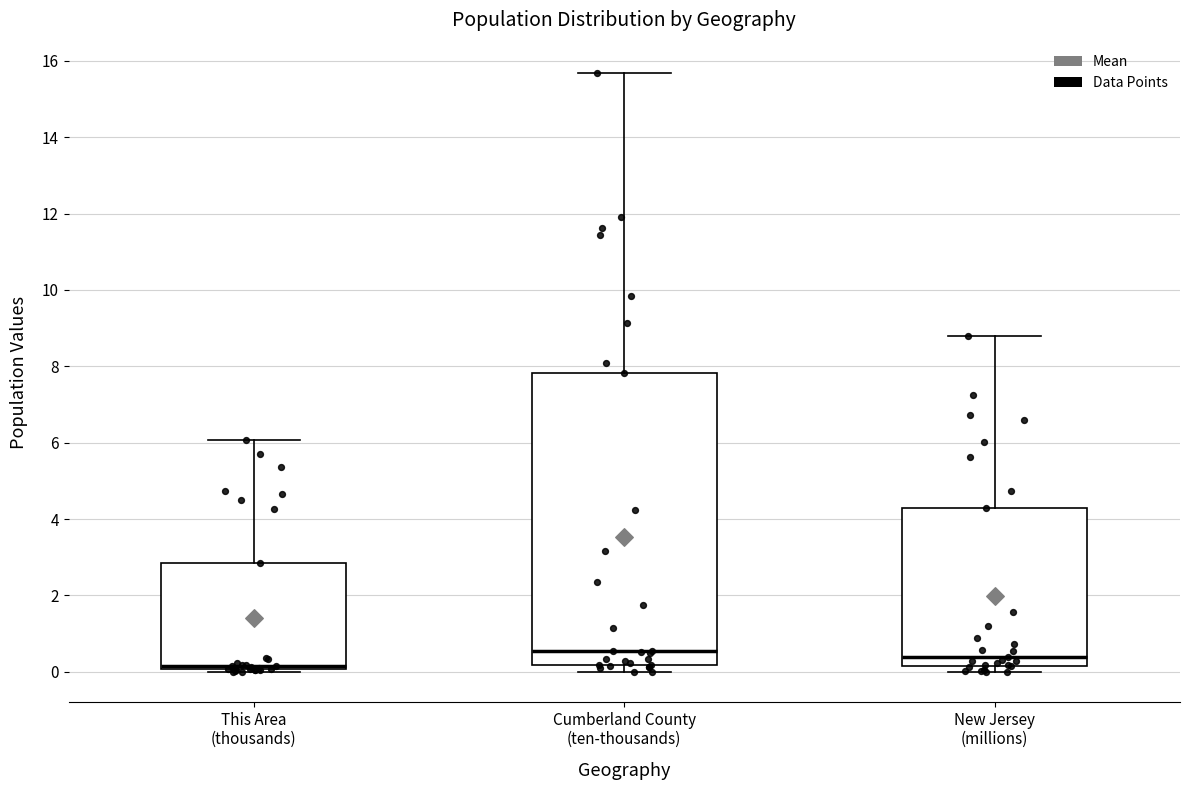

Reading left to right, transcribe this box plot: for each box, give where its median line is, the range the box spans, and where its two whiskers end, as read against the y-axis. The values are not printed on the chart, so give them approximately, as read against the axis.

This Area (thousands): median 0.2, box 0.0 to 2.8, whiskers 0.0 (just below the box's lower edge) to 6.0
Cumberland County (ten-thousands): median 0.6, box 0.2 to 7.8, whiskers 0.0 to 15.6
New Jersey (millions): median 0.4, box 0.2 to 4.2, whiskers 0.0 to 8.8